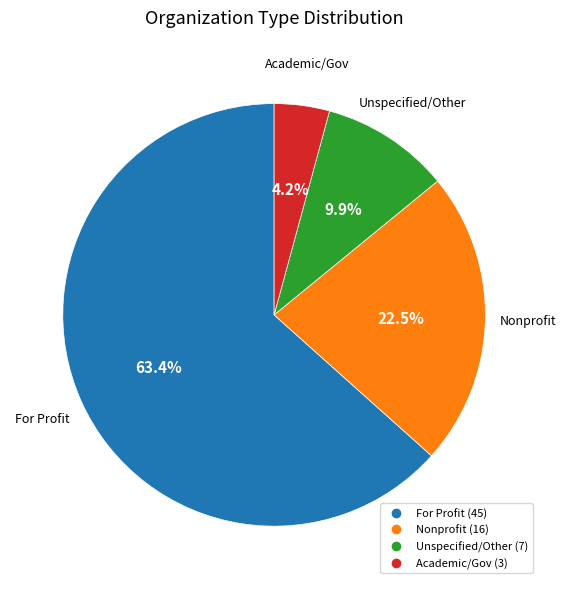

How many segments does this pie chart have?

4